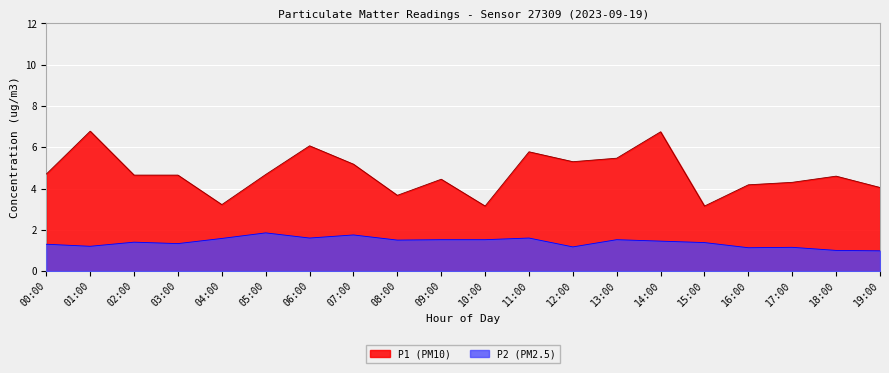

At which category is the sum across all series the highest?

14:00